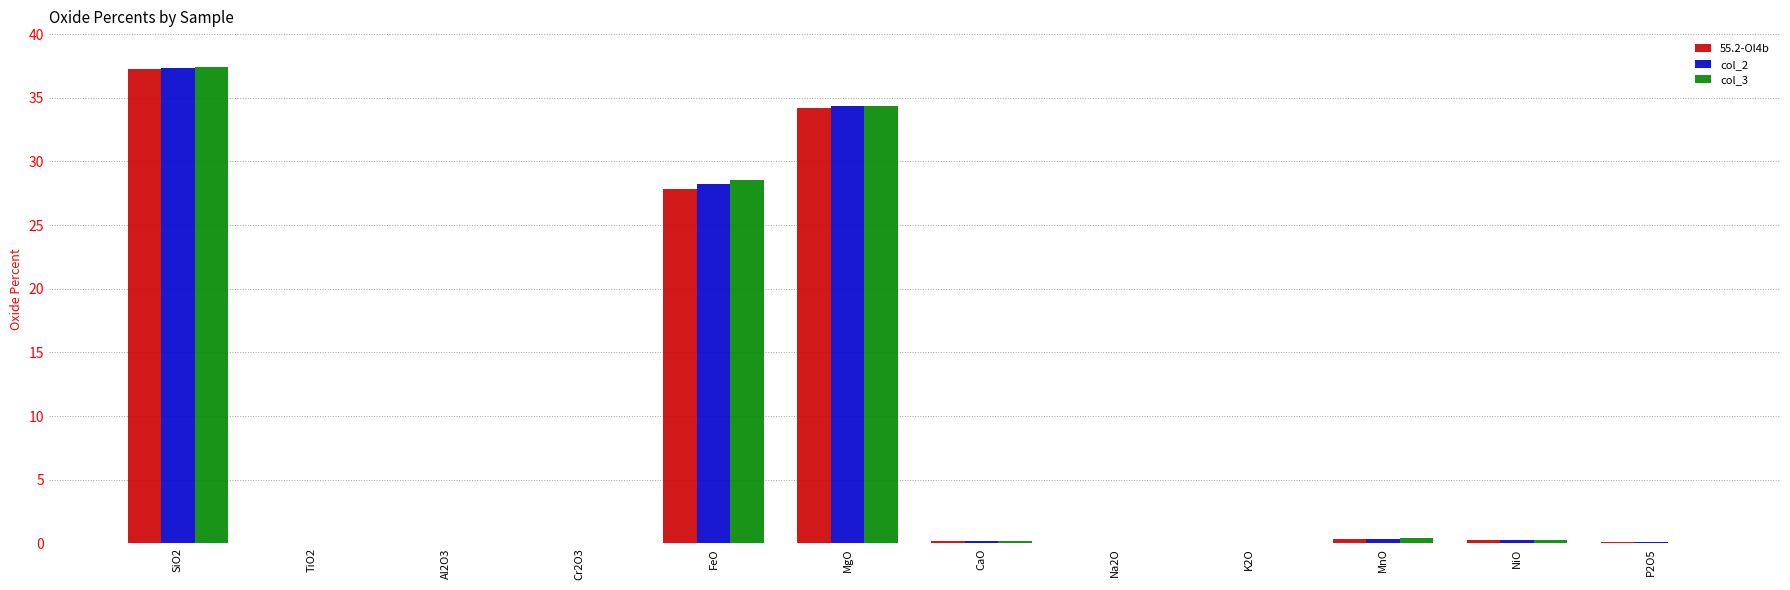

Is the value of 55.2-Ol4b at Cr2O3 greater than the value of col_3 at MnO?

No